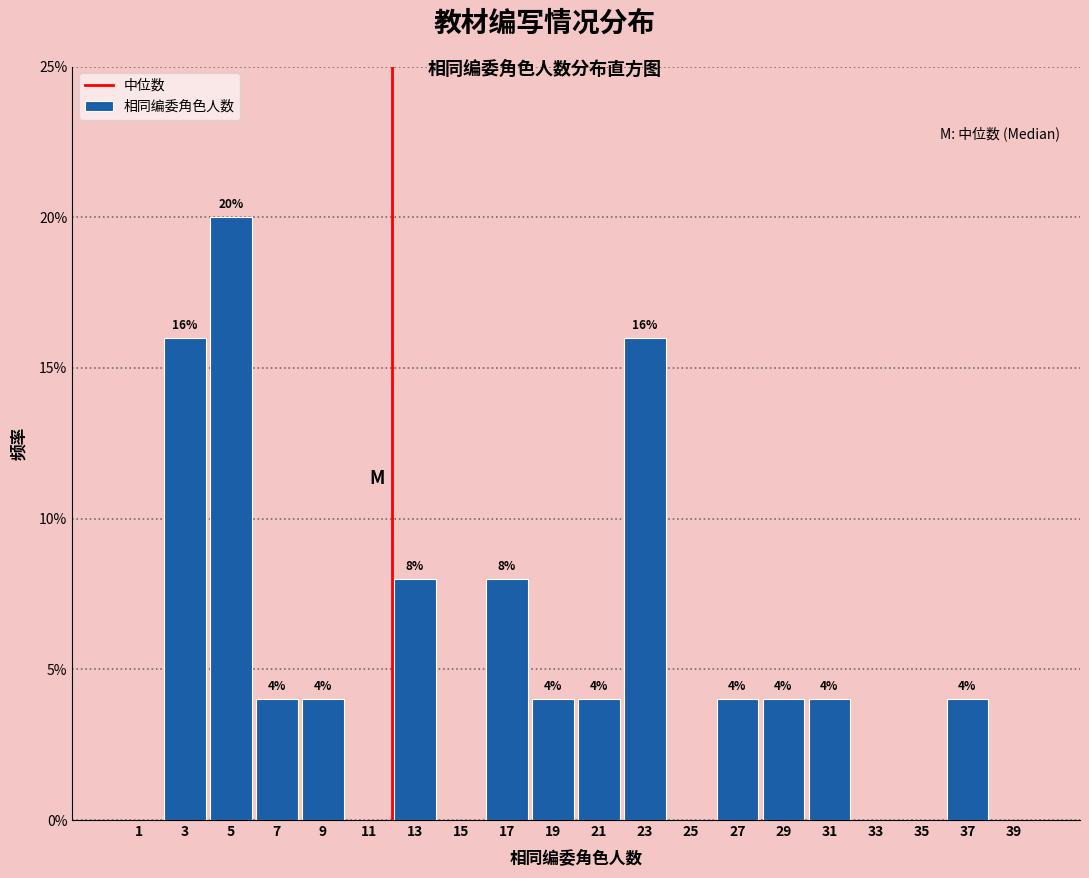

Over which range of the x-axis is the bar tallest?

4 to 6